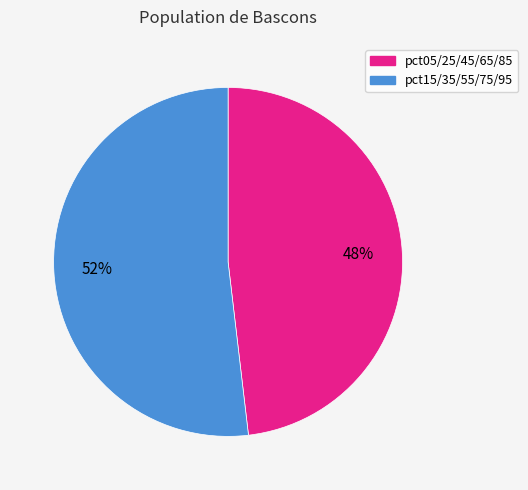

Does any single category account for the majority?

Yes